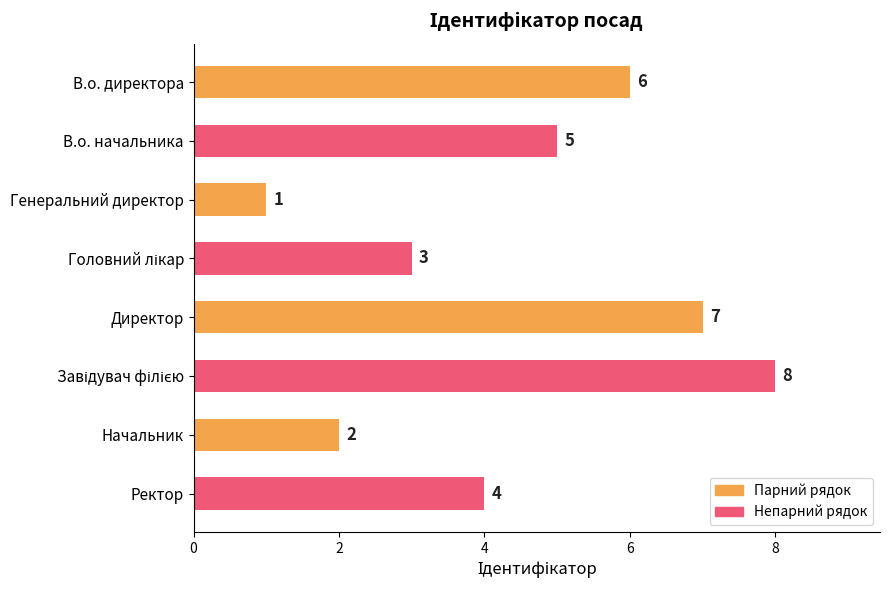

Is it true that the value at Директор is 7?

True